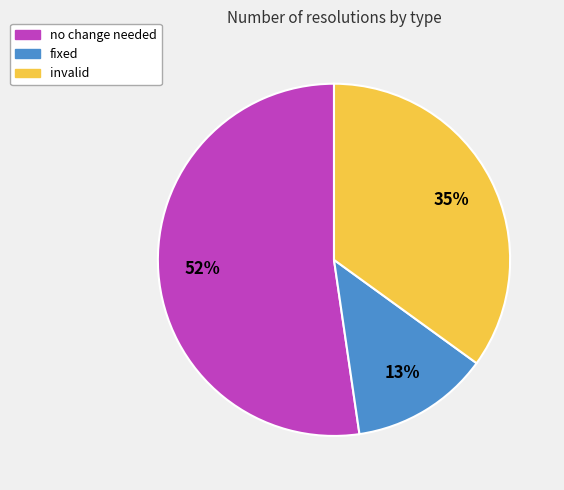

Is it true that invalid is 35% of the pie?

True